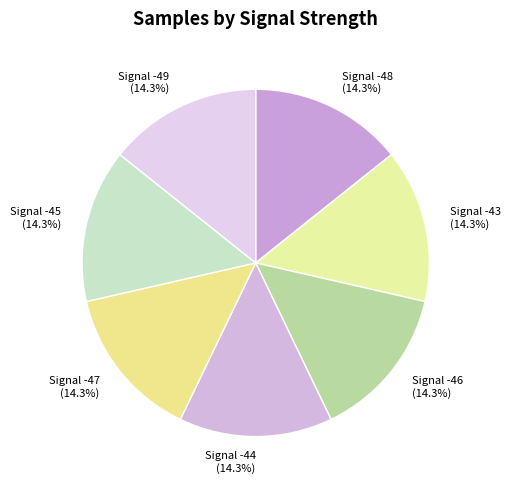

What portion of the pie excludes Signal -45?

85.7%